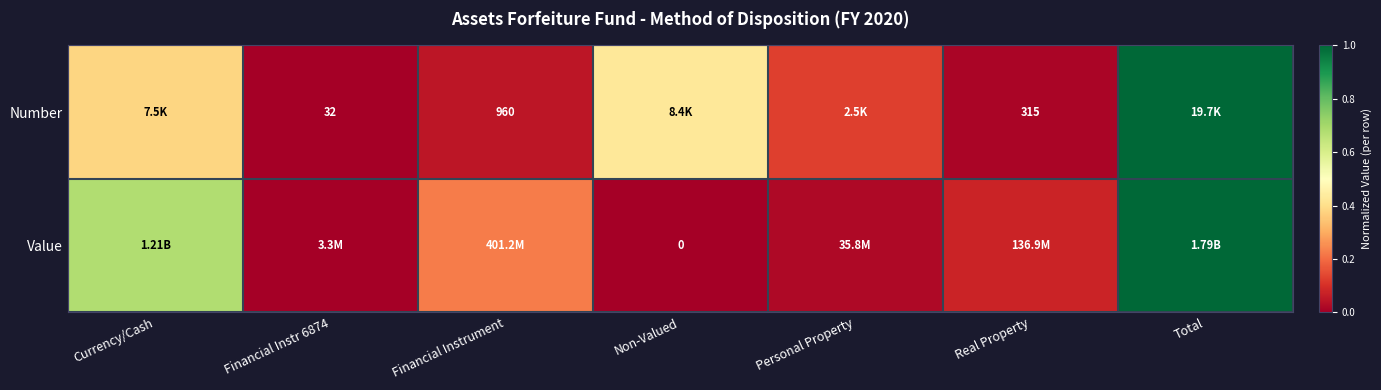

Where is Number nearest to the value 0?

Financial Instr 6874